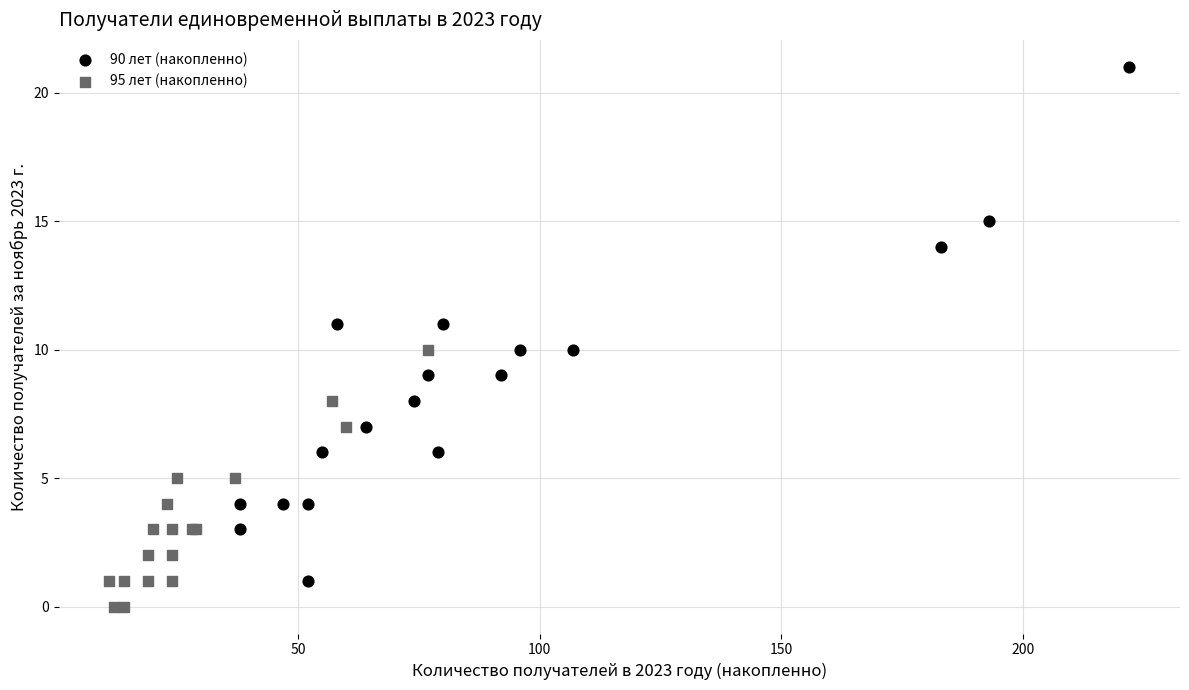

What are all the series names shown in the legend?

90 лет (накопленно), 95 лет (накопленно)